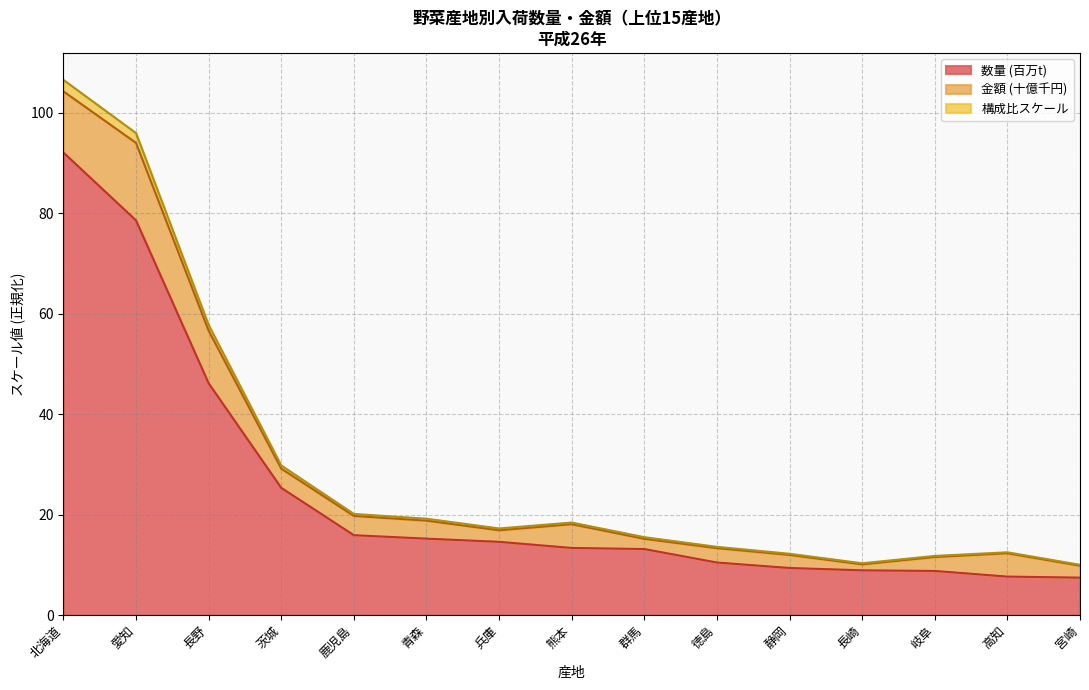

Where is 数量 nearest to the value 58?

長野